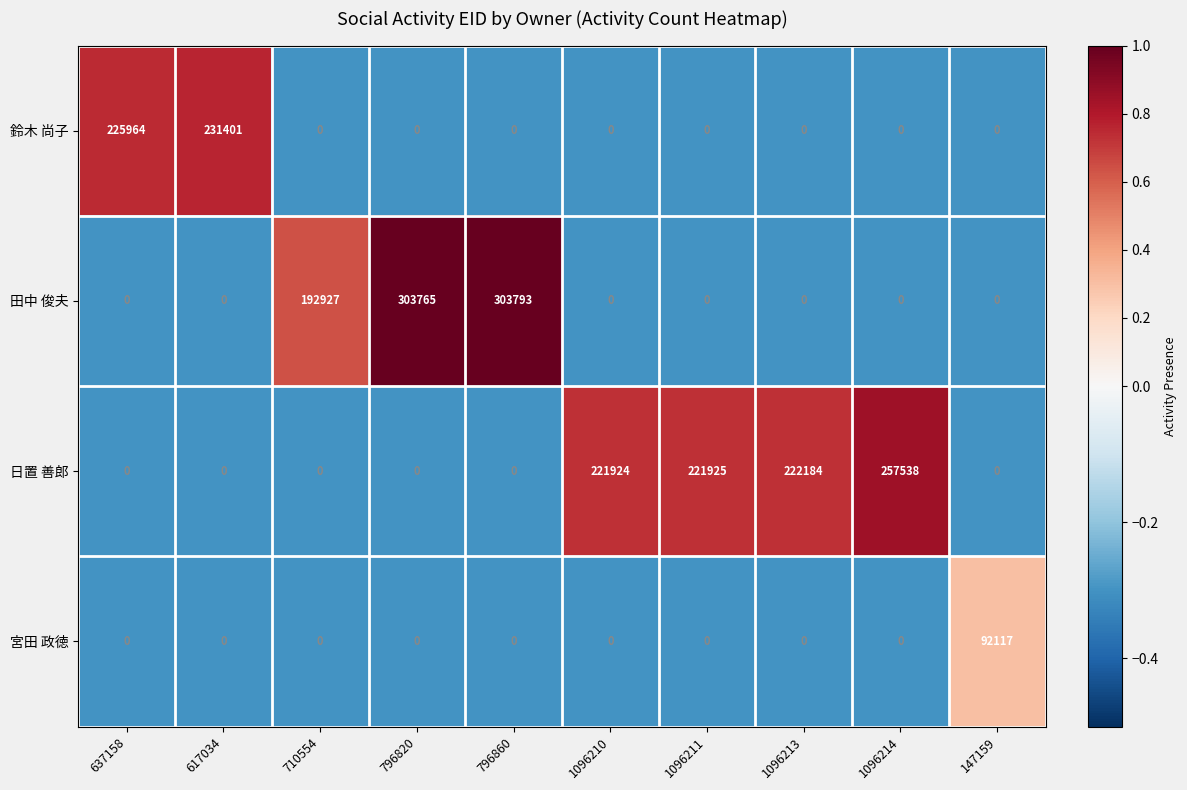

Which series changed the most between 1096210 and 1096213?

日置 善郎